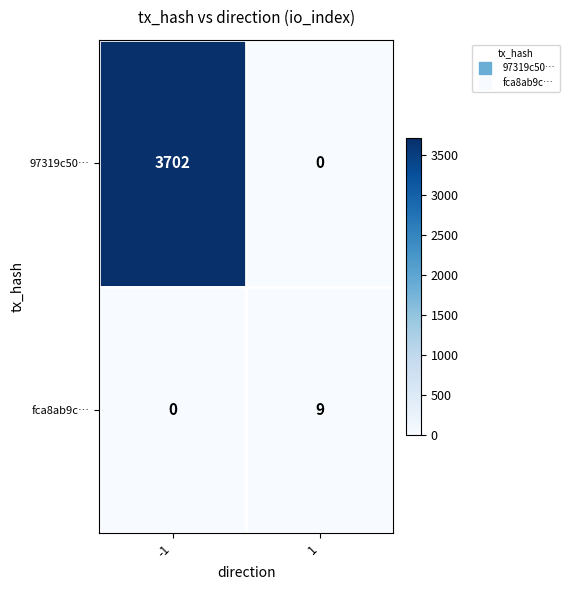

What is the total value across all series at 1?

9